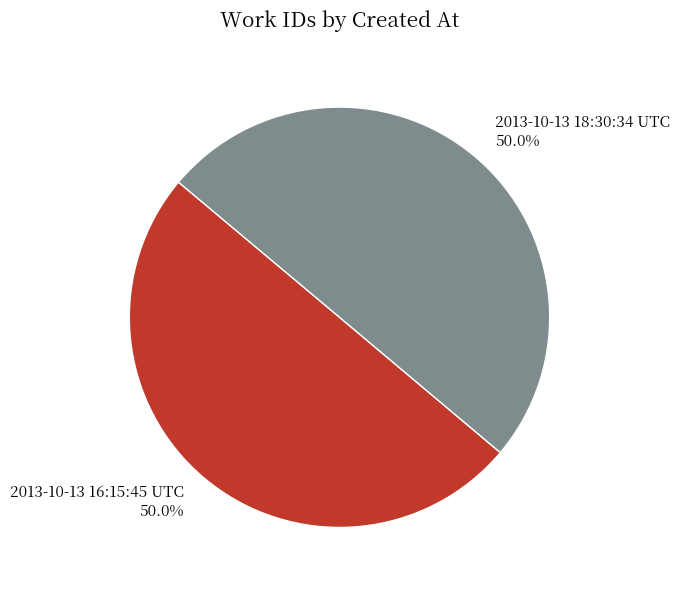

What is the ratio of the value at 2013-10-13 16:15:45 UTC to the value at 2013-10-13 18:30:34 UTC?

1.0